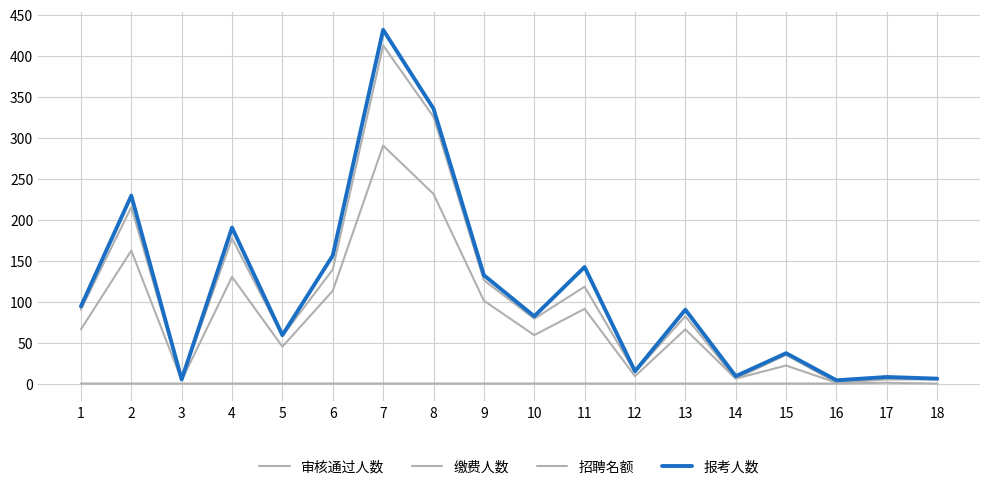

What is the sum of all 审核通过人数 values?

1913